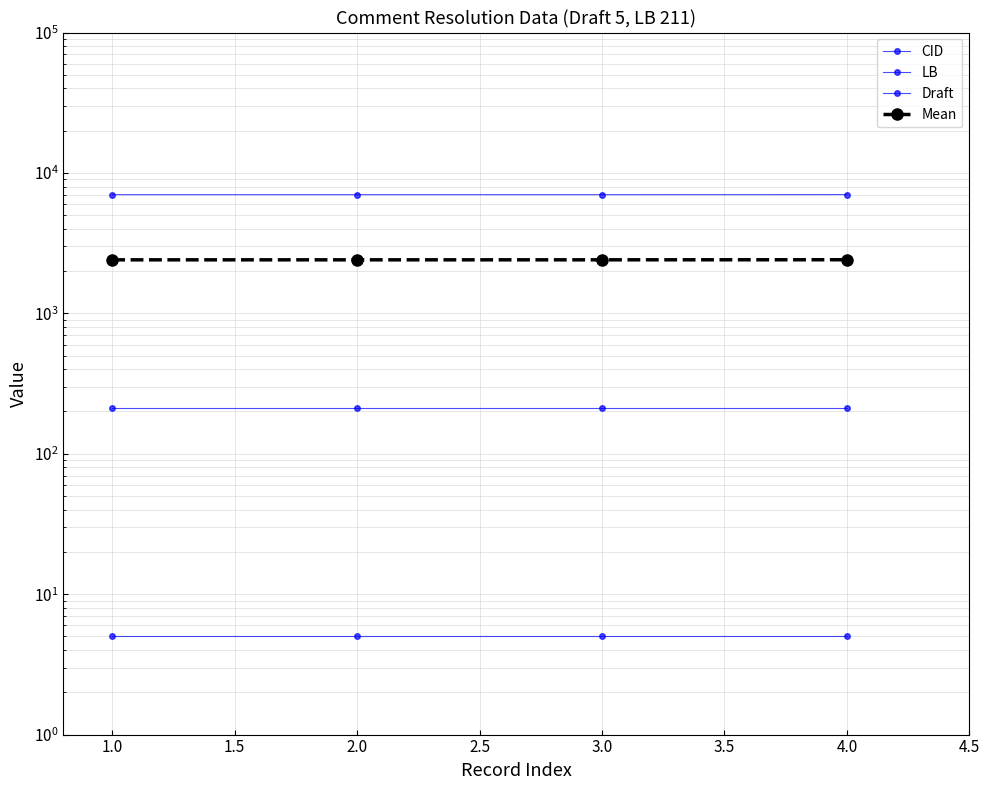

Reading left to right, transcribe all the data shown in this chart.

CID: 7001.0	7002.0	7003.0	7012.0
LB: 211.0	211.0	211.0	211.0
Draft: 5.0	5.0	5.0	5.0
Mean: 2405.7	2406.0	2406.3	2409.3